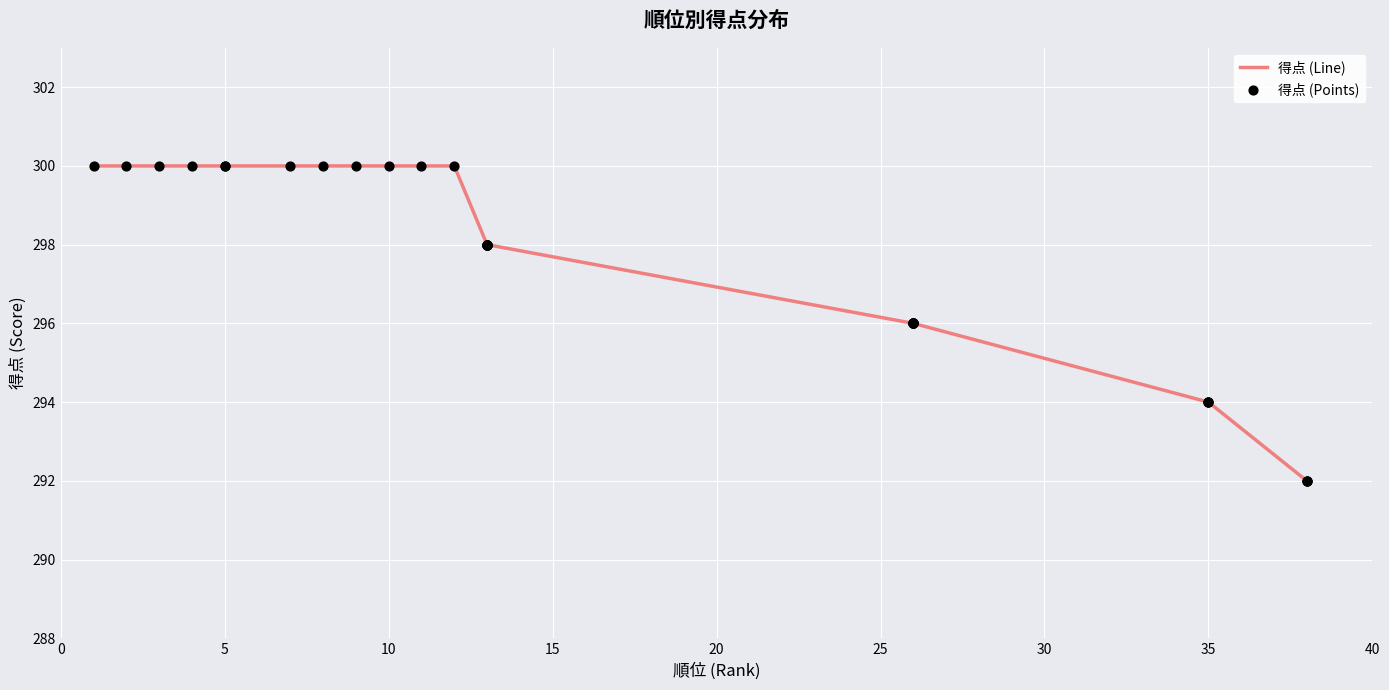

What are all the series names shown in the legend?

得点 (Line), 得点 (Points)